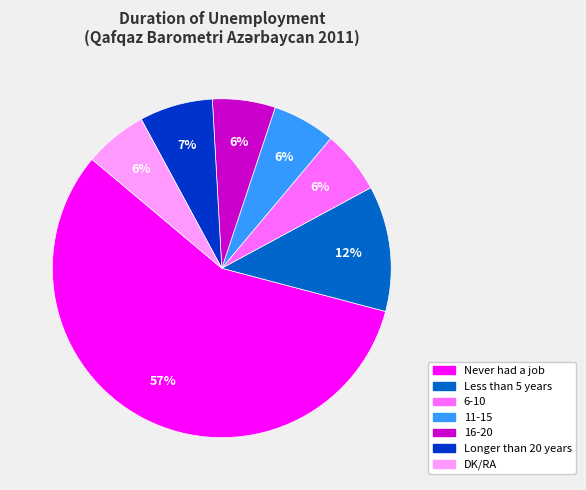

To the nearest percent, what is the average slice percentage?

14%